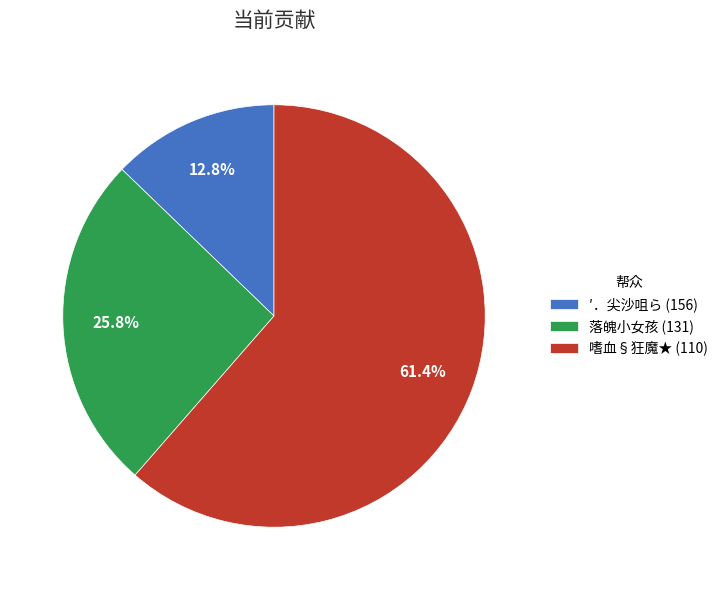

Is there a majority slice in this chart?

Yes